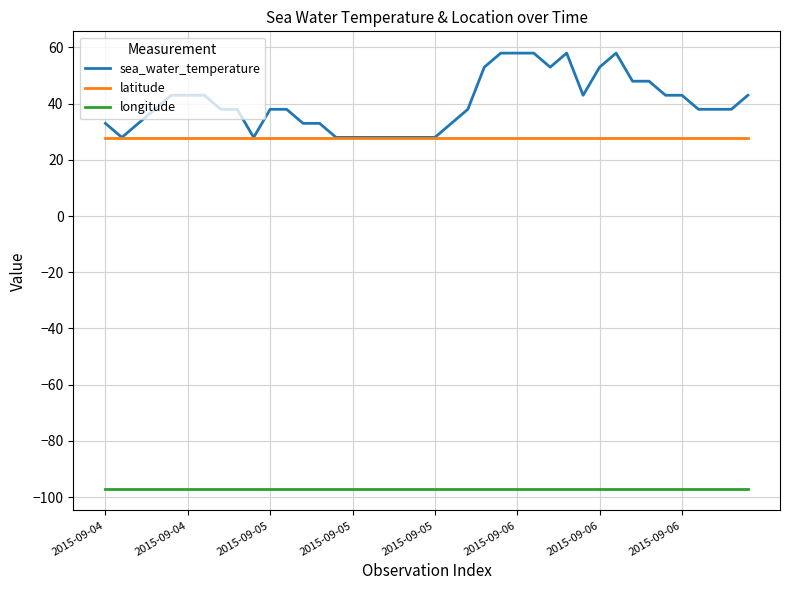

Which series has the largest total across all categories?

sea_water_temperature